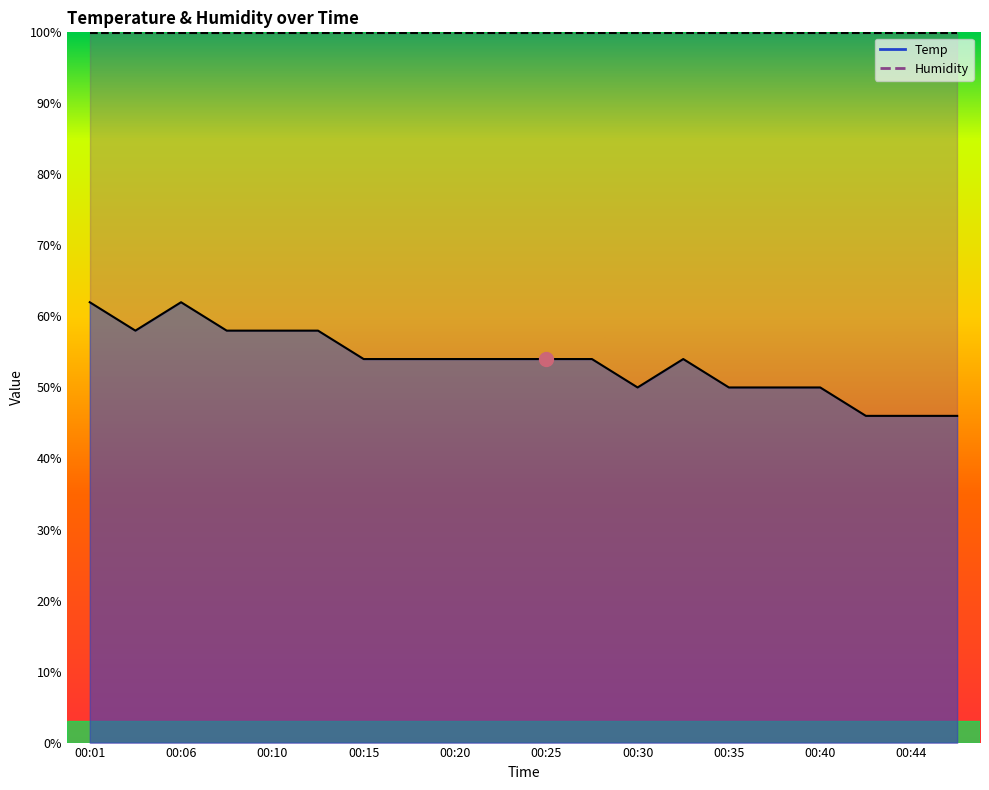

Where is the first local maximum?

00:06